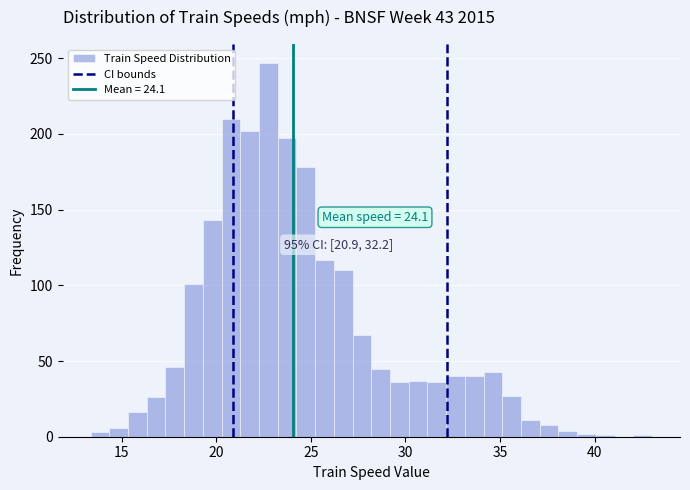

Around what value on the x-axis is the tallest bar? Give the approximate position of its centre, as read against the axis.

22.5